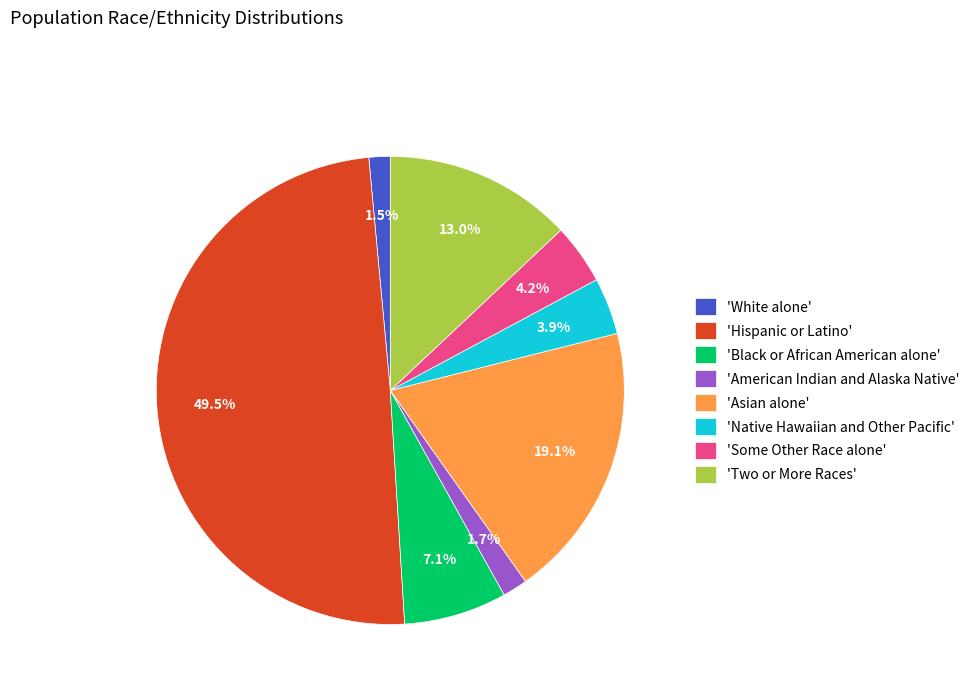

Between 'American Indian and Alaska Native' and 'Asian alone', which is larger?

'Asian alone'